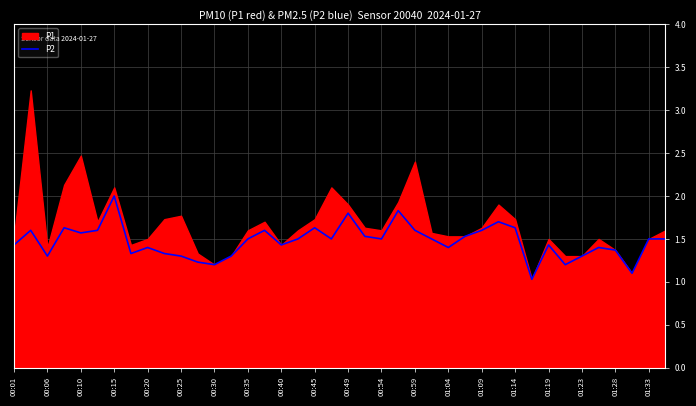

Is it true that P2 equals 1.4 at 01:04?

True